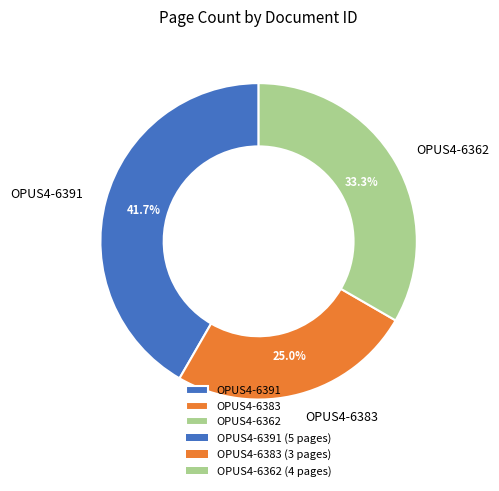

What is the largest slice in the pie chart?

OPUS4-6391